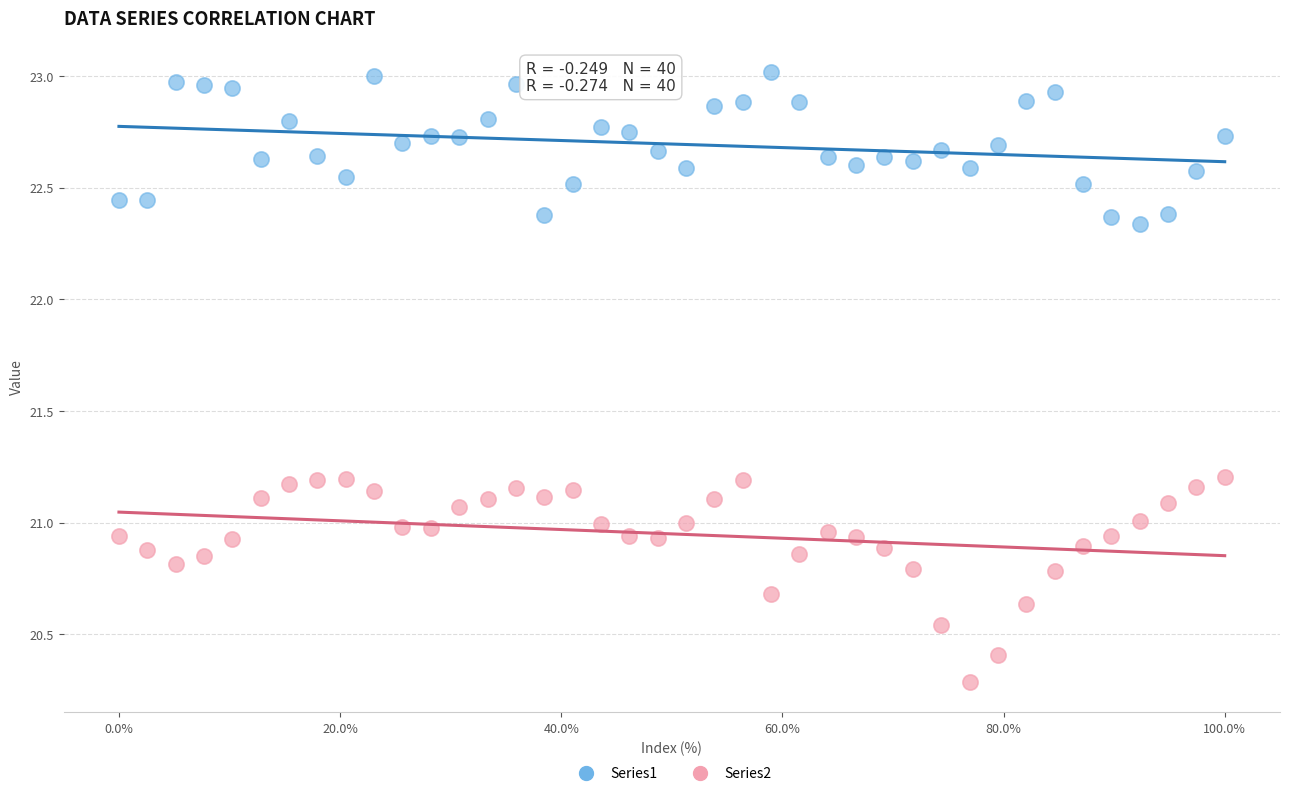

In the Series2 series, what Y value is closest to 20?

20.3